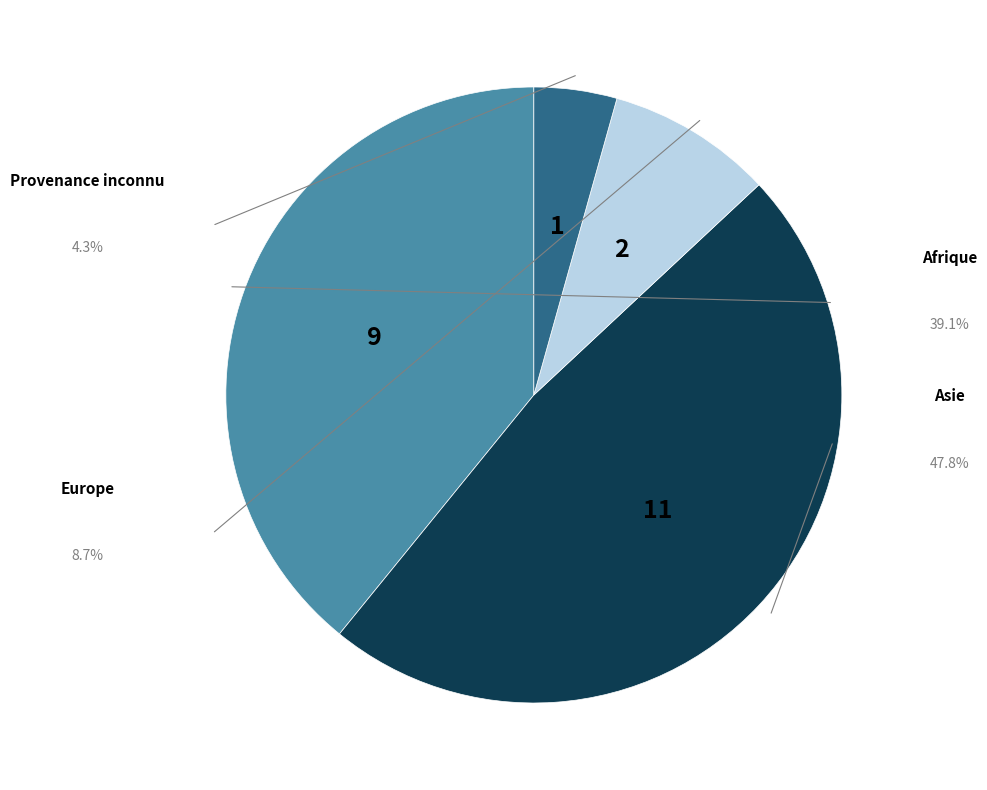

Does any single category account for the majority?

No